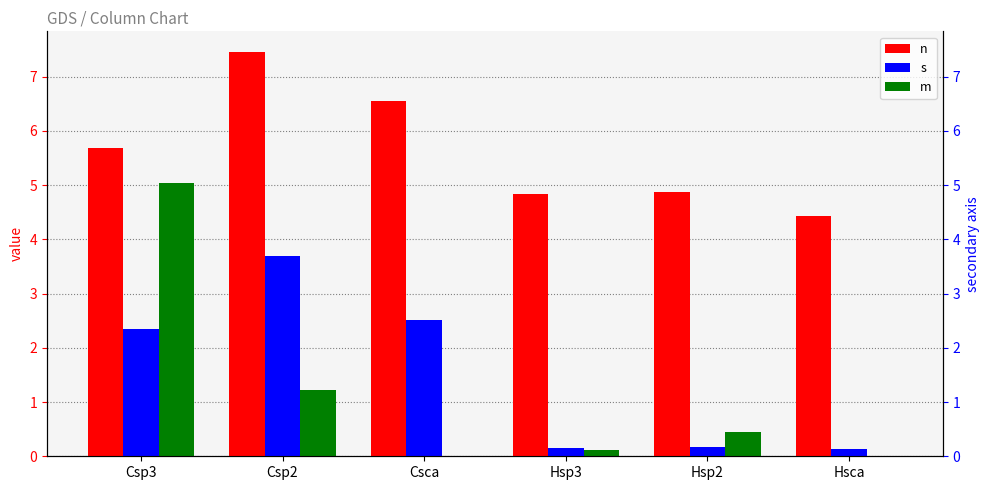

What are all the series names shown in the legend?

n, s, m